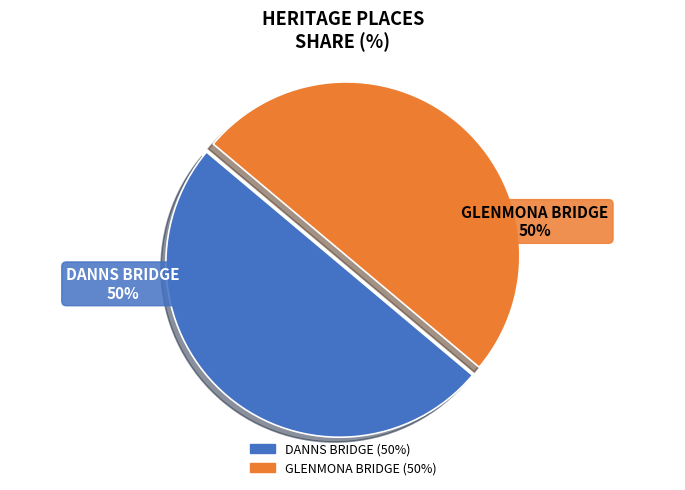

True or false: GLENMONA BRIDGE accounts for 50% of the total.

True